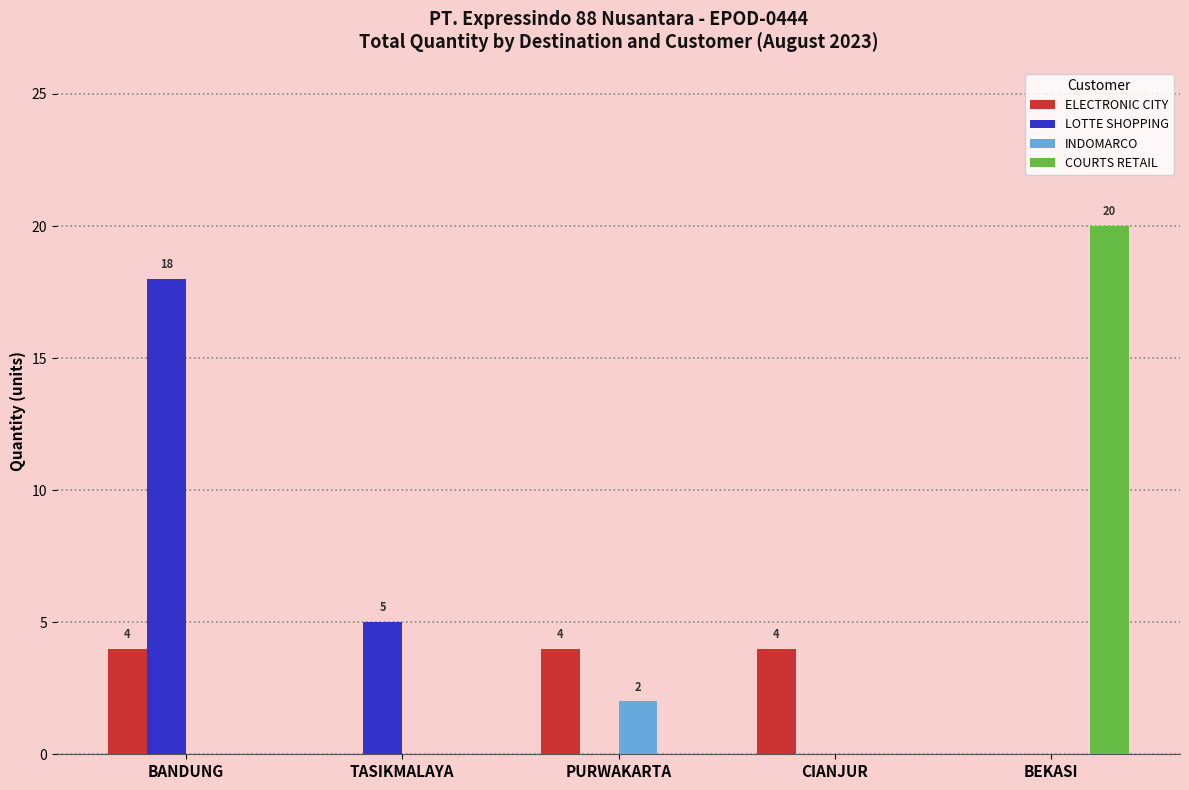

Count the LOTTE SHOPPING values in the range 0 to 5.

4